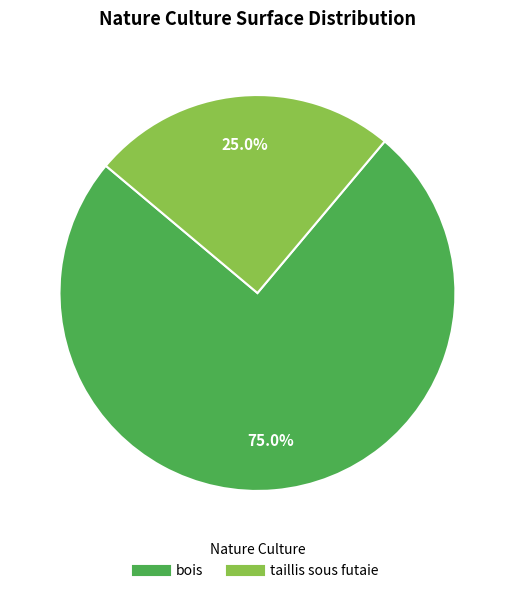

How many segments does this pie chart have?

2